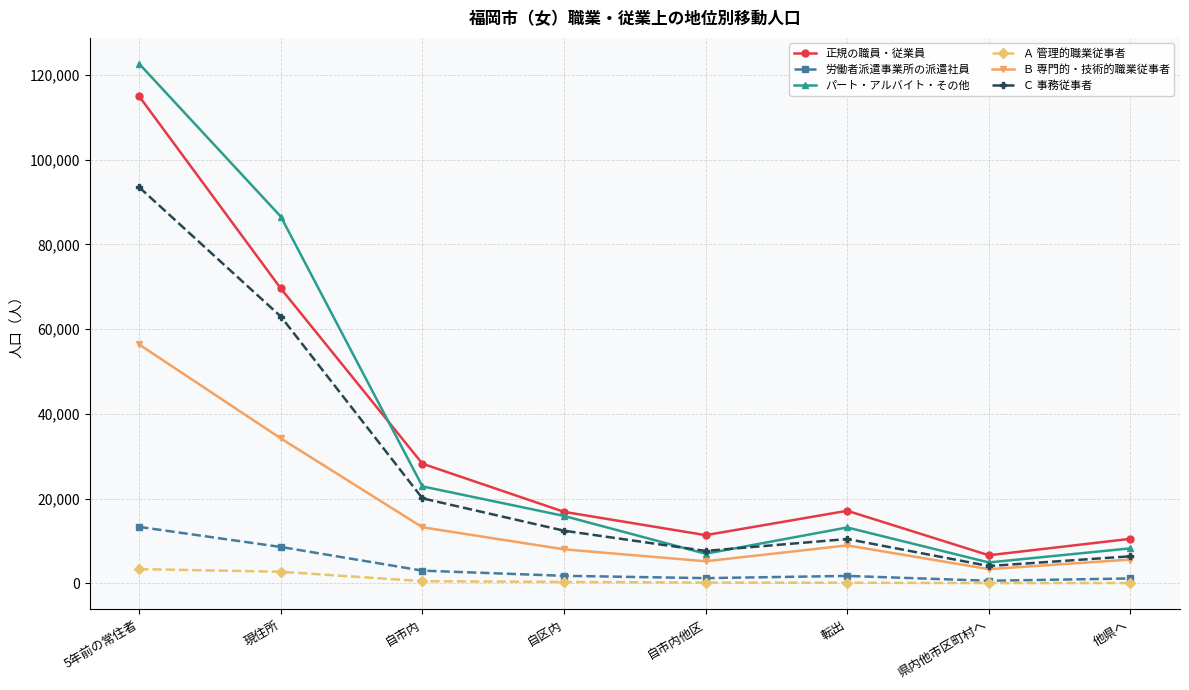

Which series has the largest range (max minus min)?

パート・アルバイト・その他